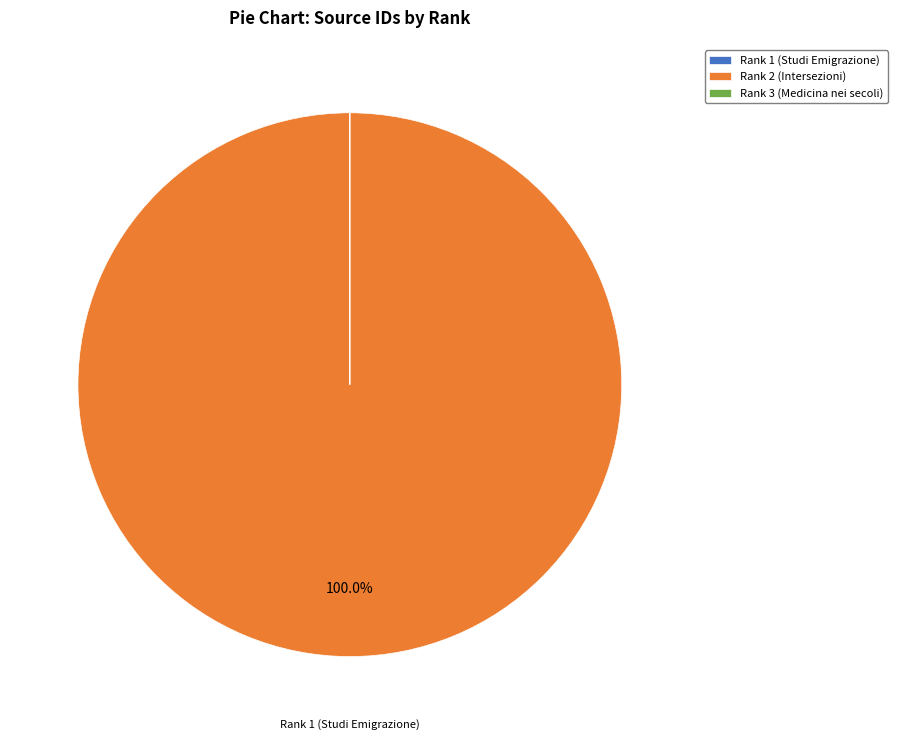

Which slice represents more than half of the pie?

Rank 2 (Intersezioni)